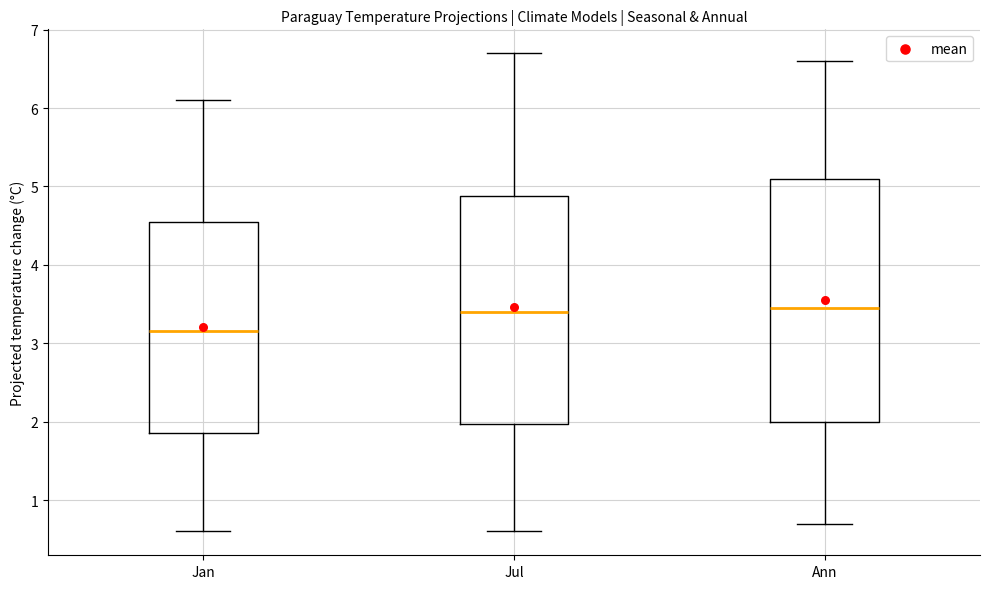

Reading left to right, read every box against the y-axis: the position of its median line, the range the box covers, and the ends of its whiskers. The values are not printed on the chart, so give them approximately, as read against the axis.

Jan: median 3.2, box 1.9 to 4.6, whiskers 0.6 to 6.1
Jul: median 3.4, box 2.0 to 4.9, whiskers 0.6 to 6.7
Ann: median 3.5, box 2.0 to 5.1, whiskers 0.7 to 6.6